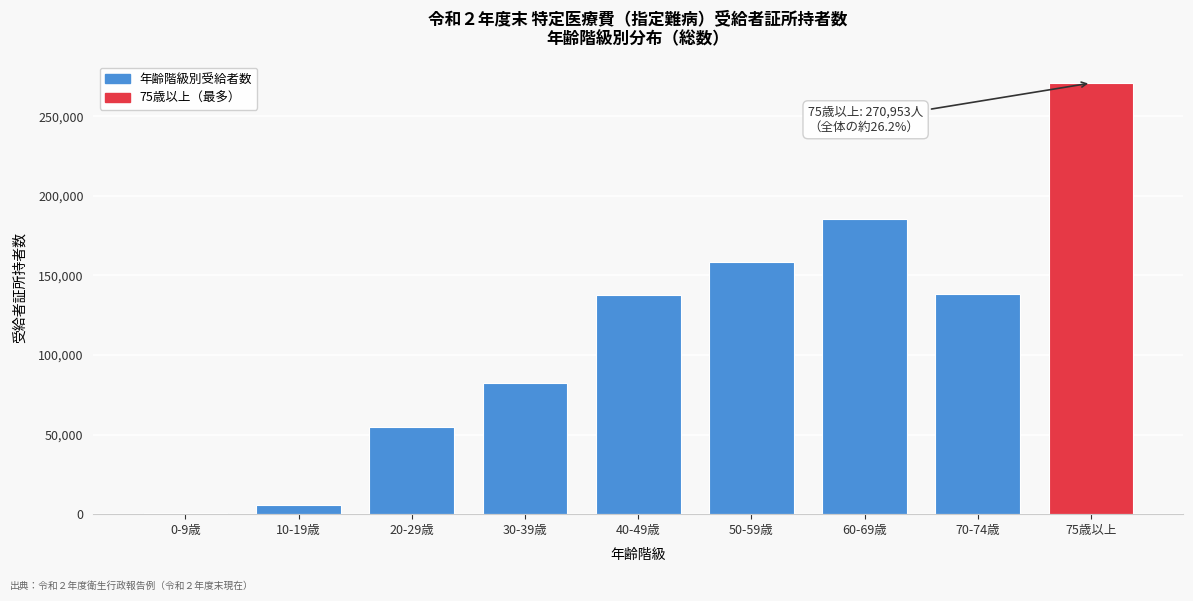

Approximately how many times larger is the value at 75歳以上 compared to 10-19歳?

45.7